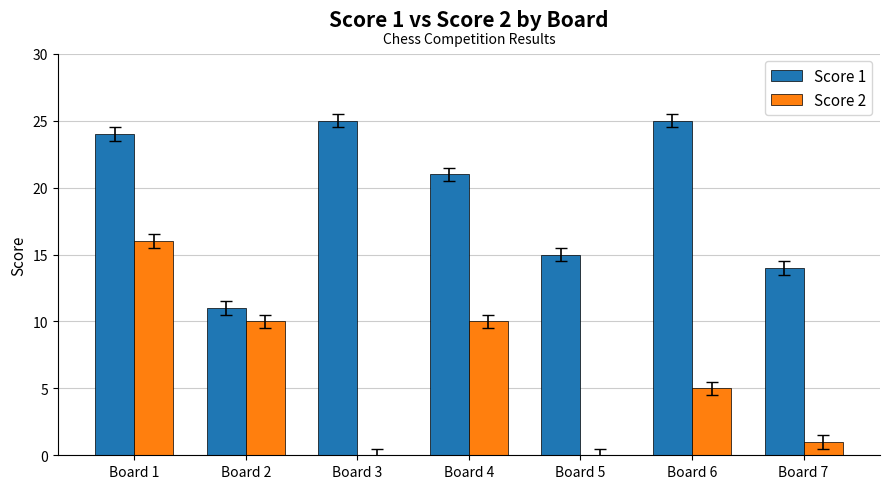

Reading right to left, transcribe all the data shown in this chart.

Score 1: Board 7=14	Board 6=25	Board 5=15	Board 4=21	Board 3=25	Board 2=11	Board 1=24
Score 2: Board 7=1	Board 6=5	Board 5=0	Board 4=10	Board 3=0	Board 2=10	Board 1=16